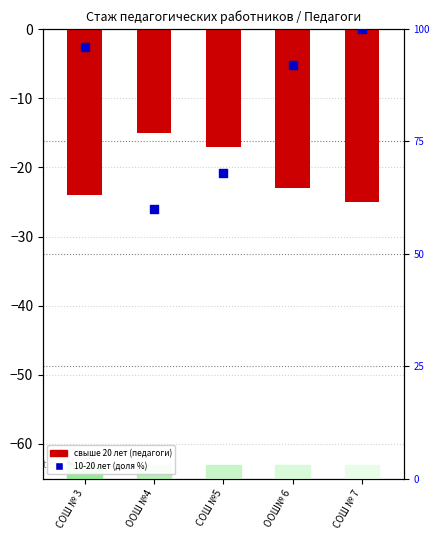

Which series reaches the minimum Y coordinate?

свыше 20 лет (педагоги)